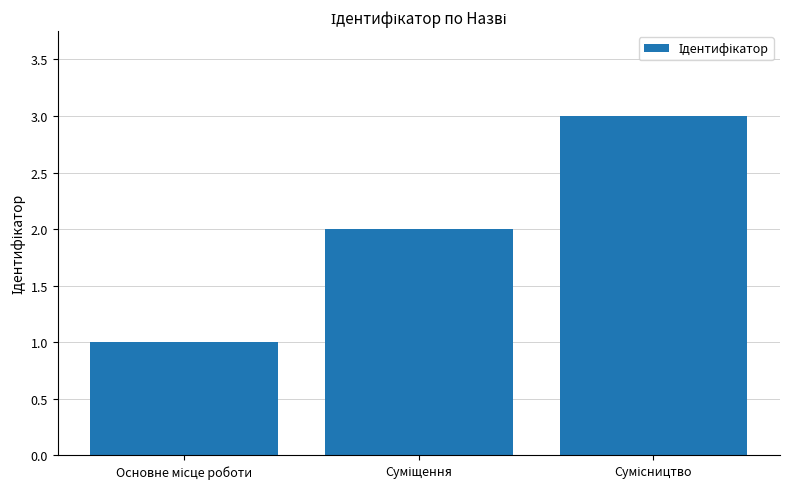

What is the greatest value displayed?

3